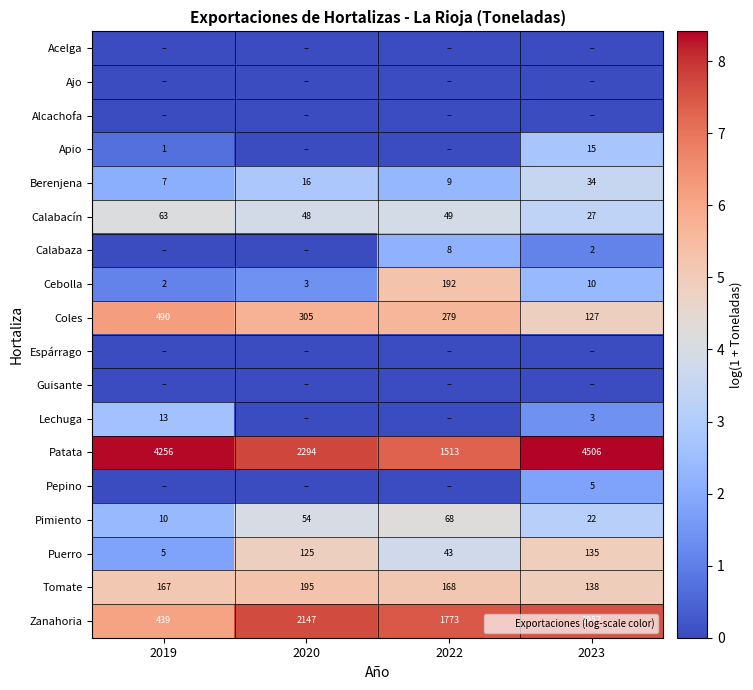

Rank the series by their maximum value, from lowest to highest.

Acelga, Ajo, Alcachofa, Espárrago, Guisante, Pepino, Calabaza, Lechuga, Apio, Berenjena, Calabacín, Pimiento, Puerro, Cebolla, Tomate, Coles, Zanahoria, Patata